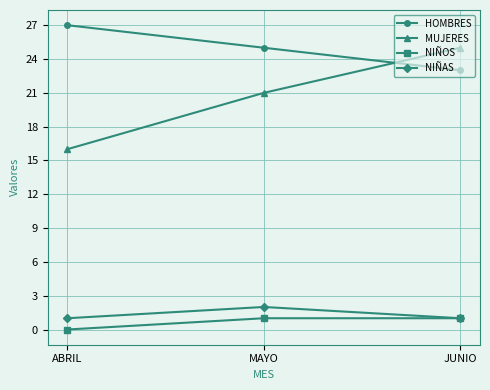

What is the label of the 3rd point from the right?

ABRIL